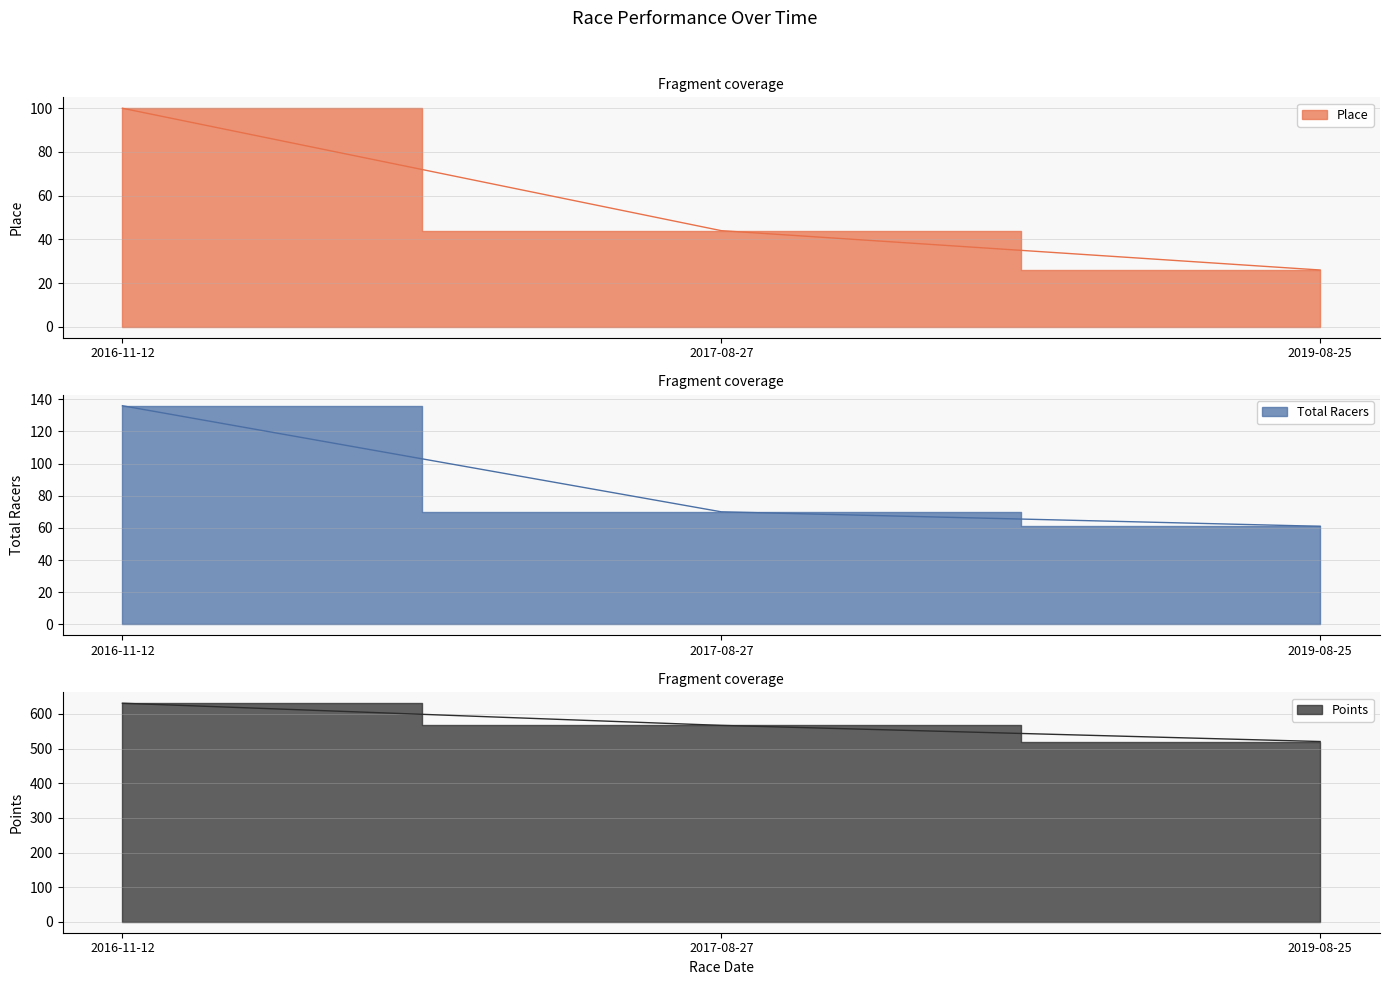

How many data points in Place are less than 44?

1